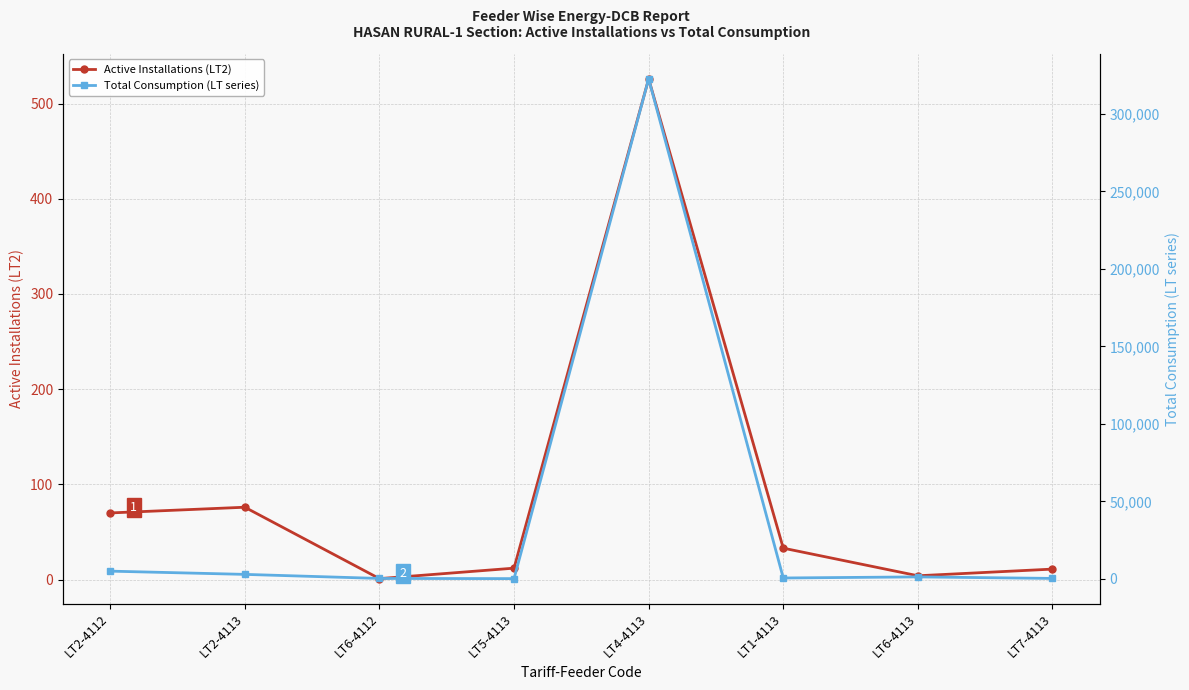

Which label corresponds to the largest value in the chart?

LT4-4113